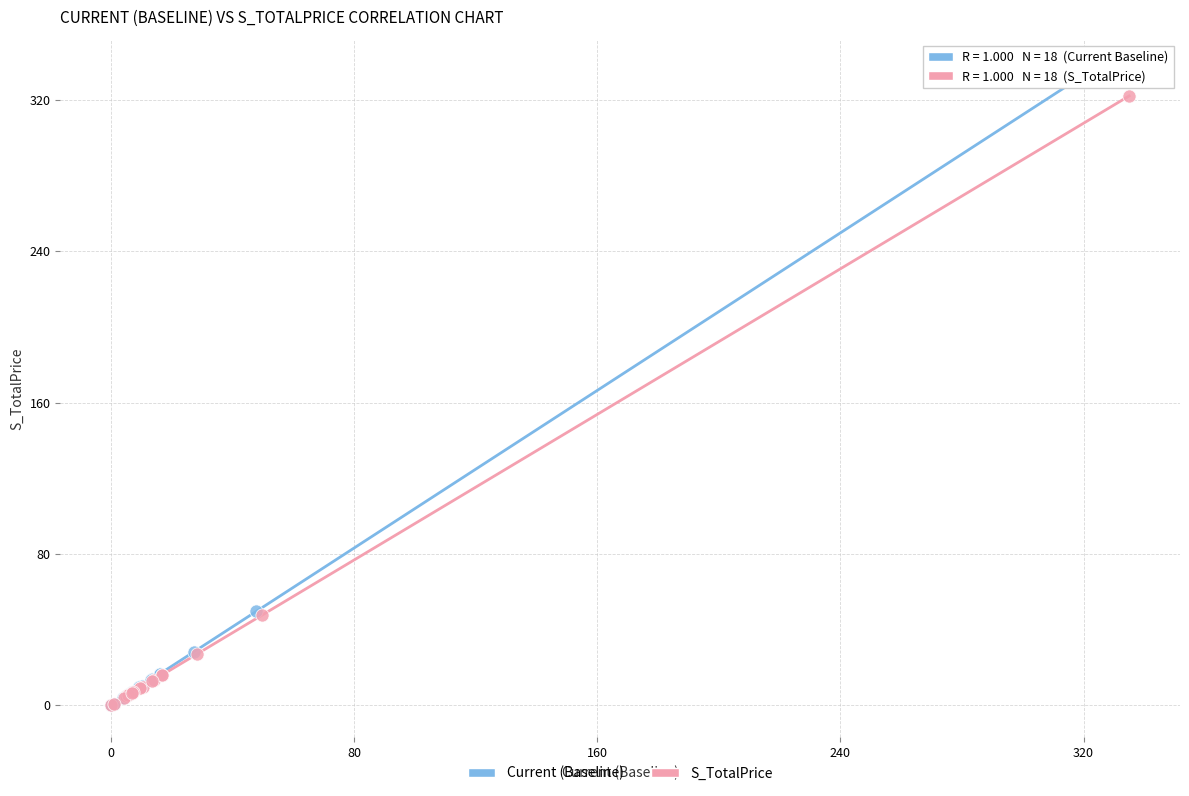

What are all the series names shown in the legend?

Current (Baseline), S_TotalPrice